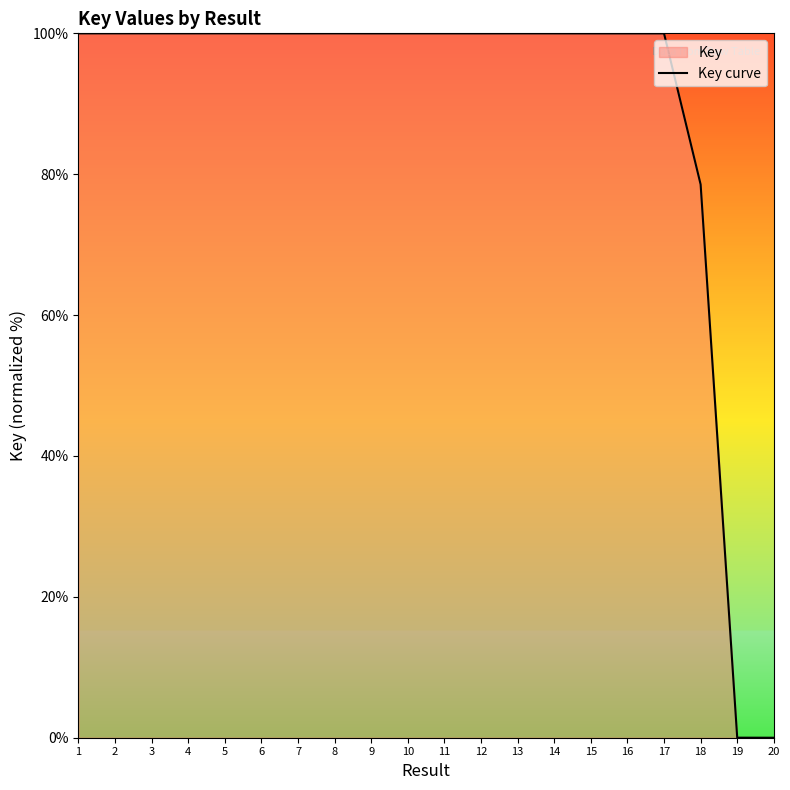

Which category has the highest value across all series?

5